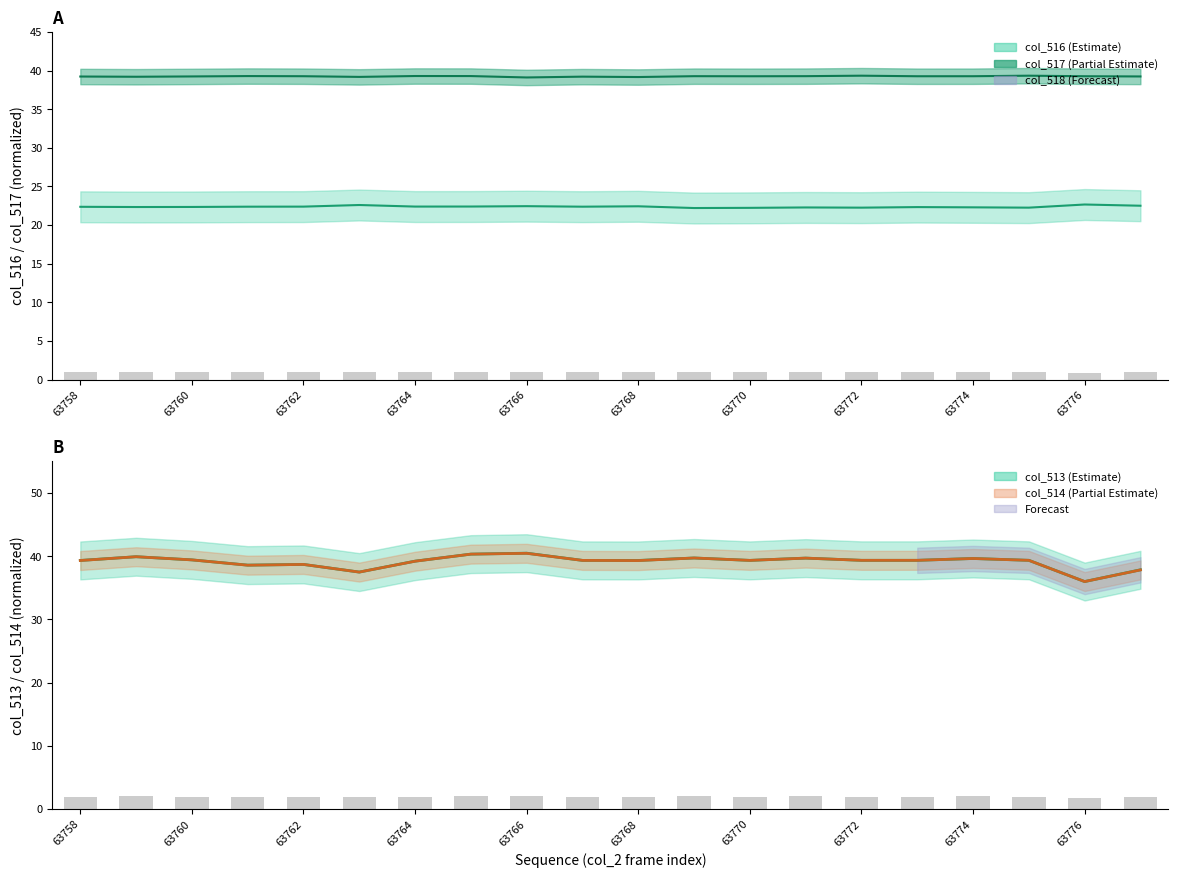

Which series changed the most between 13 and 18?

col_513